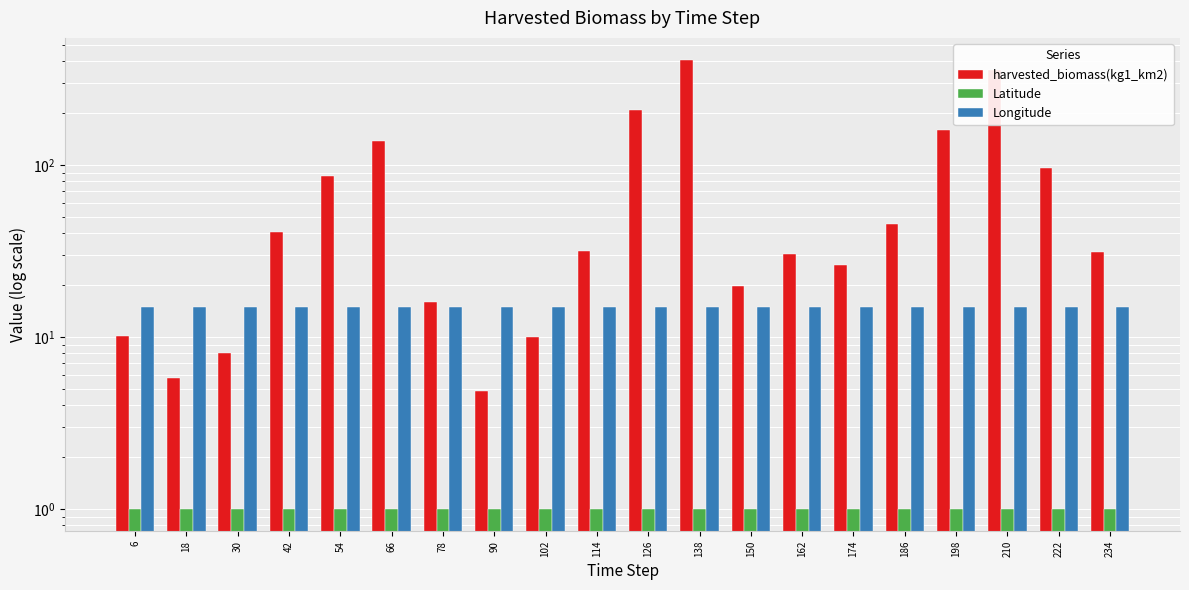

Reading left to right, list all the values displayed in this chart.

harvested_biomass(kg1_km2): 6=10.1	18=5.8	30=8.1	42=40.6	54=85.9	66=137.8	78=16.0	90=4.9	102=10.0	114=31.7	126=208.4	138=405.0	150=19.8	162=30.5	174=26.0	186=45.1	198=159.5	210=353.5	222=96.0	234=31.2
Latitude: 6=1.0	18=1.0	30=1.0	42=1.0	54=1.0	66=1.0	78=1.0	90=1.0	102=1.0	114=1.0	126=1.0	138=1.0	150=1.0	162=1.0	174=1.0	186=1.0	198=1.0	210=1.0	222=1.0	234=1.0
Longitude: 6=15.0	18=15.0	30=15.0	42=15.0	54=15.0	66=15.0	78=15.0	90=15.0	102=15.0	114=15.0	126=15.0	138=15.0	150=15.0	162=15.0	174=15.0	186=15.0	198=15.0	210=15.0	222=15.0	234=15.0